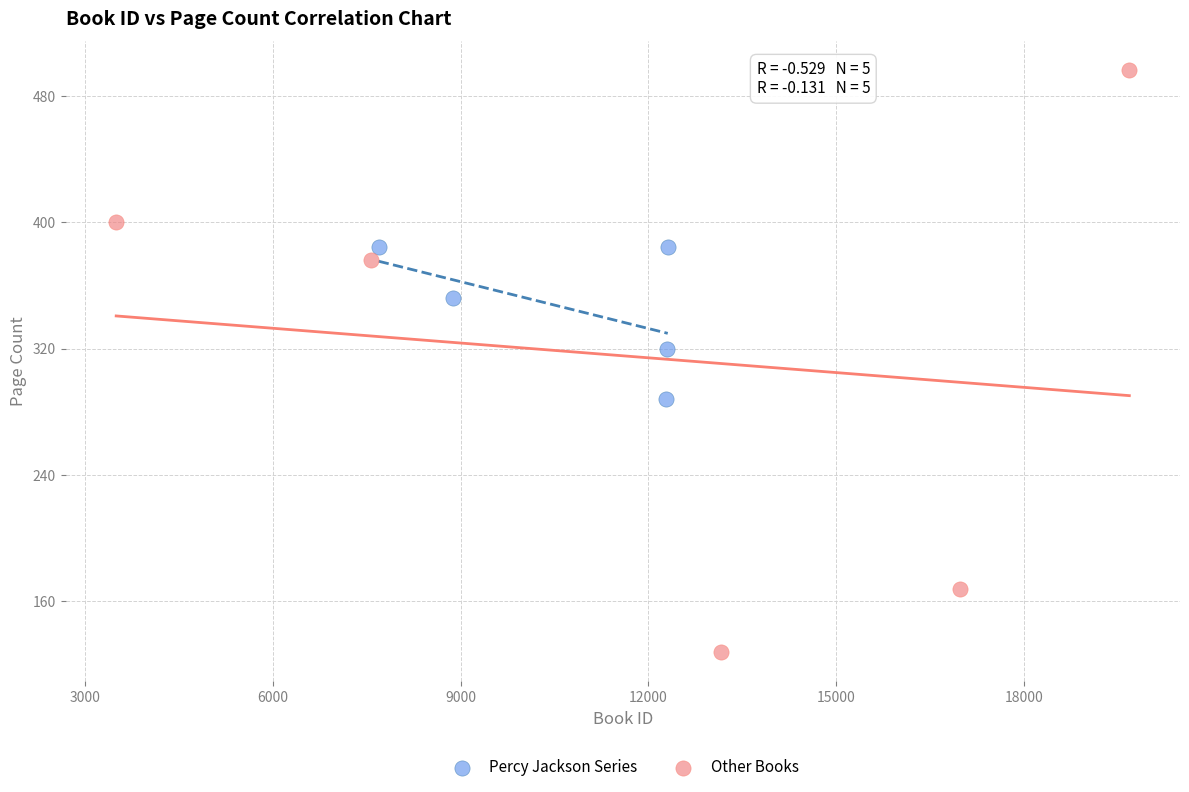

Which series contains the highest Y value?

Other Books